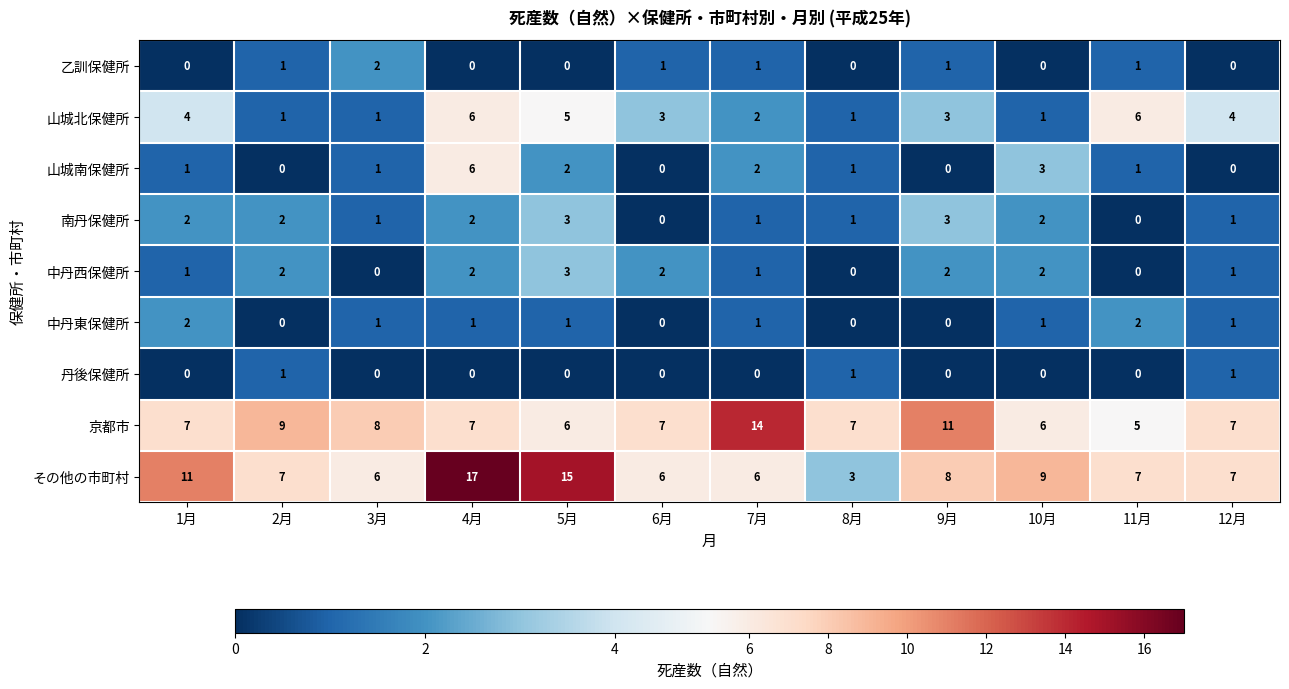

At which category does the chart reach its peak across all series?

4月